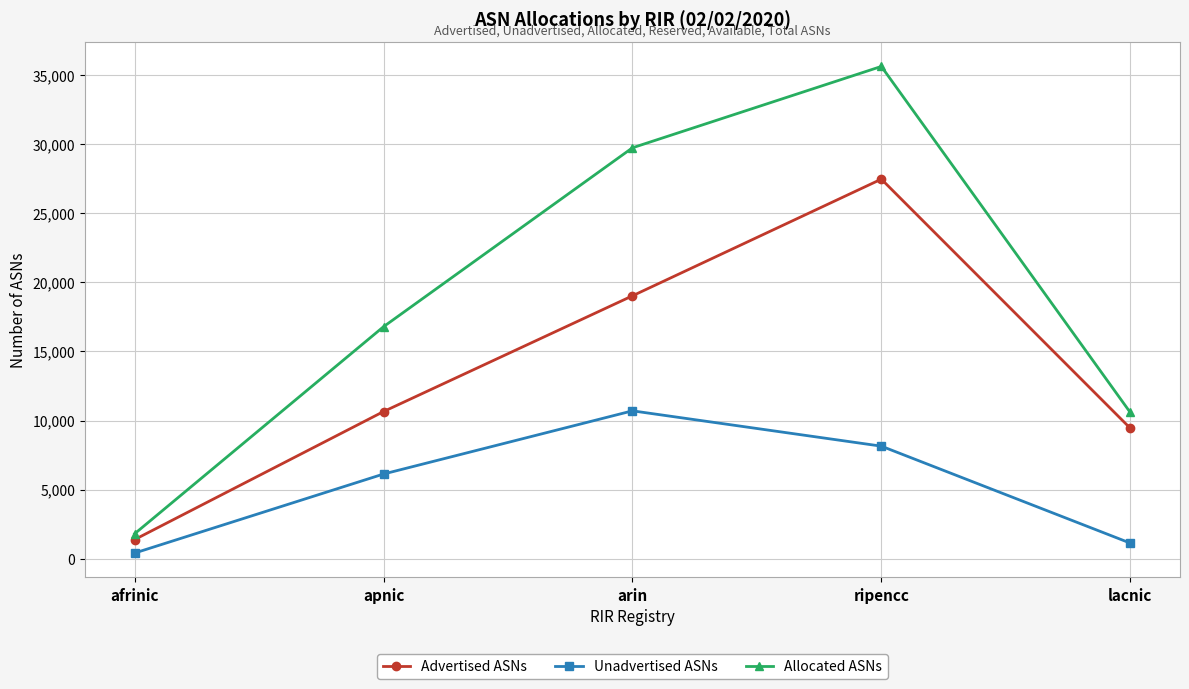

What is the spread (max minus min) of values at arin?

19027